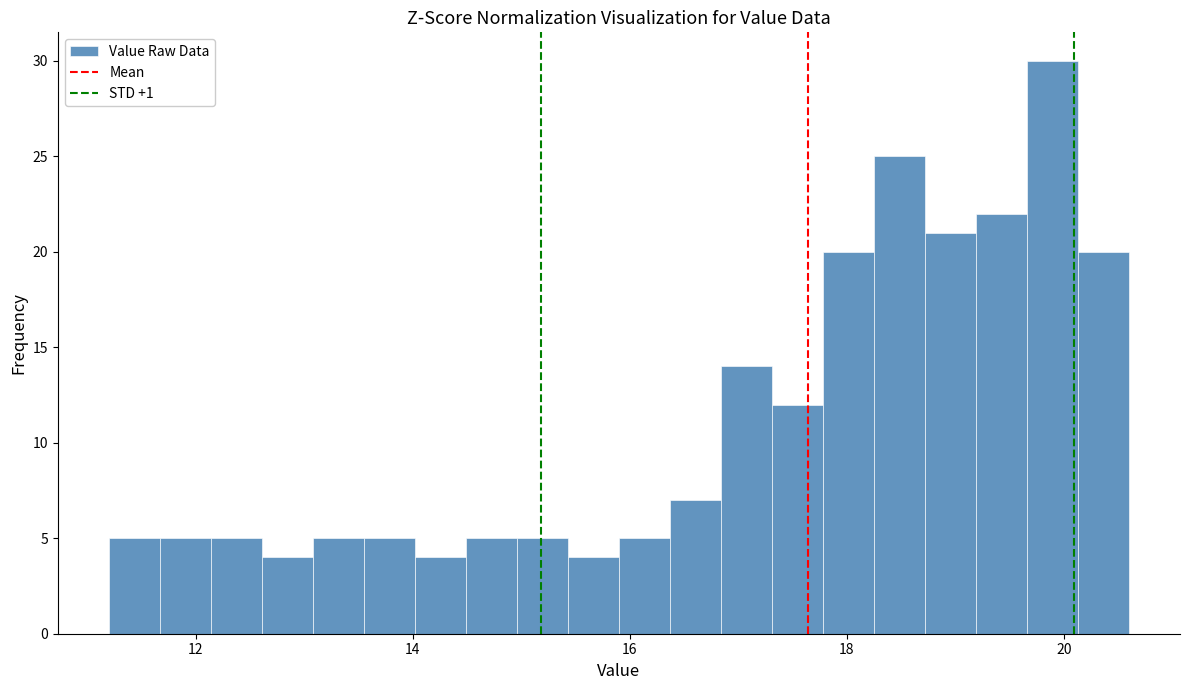

Read against the x-axis, roughly where is the centre of the tallest bar?

19.8